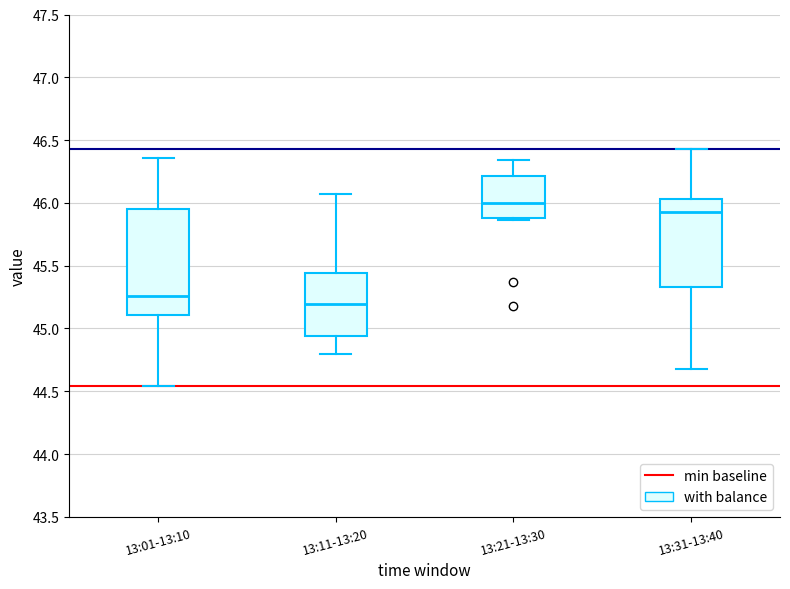

Which box's median line is the lowest?

13:11-13:20